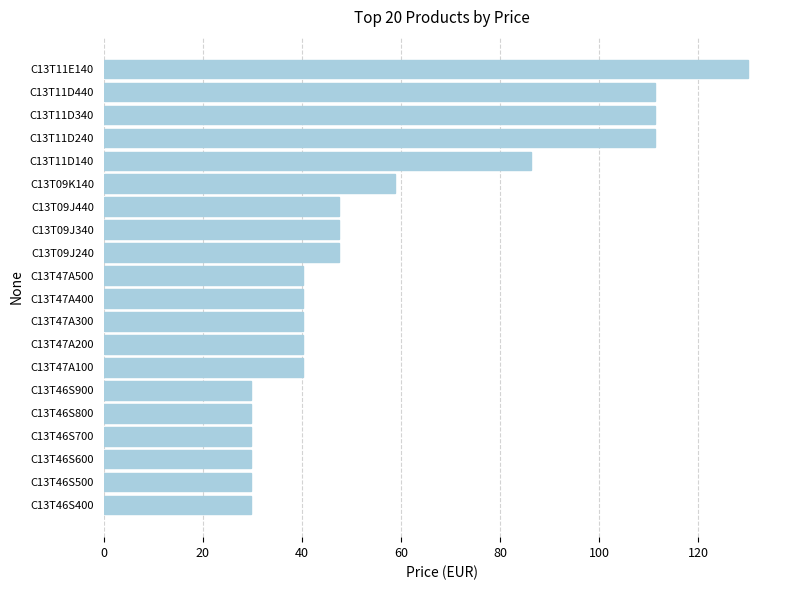

The chart shows a value of 40.1 at C13T47A500. True or false?

True